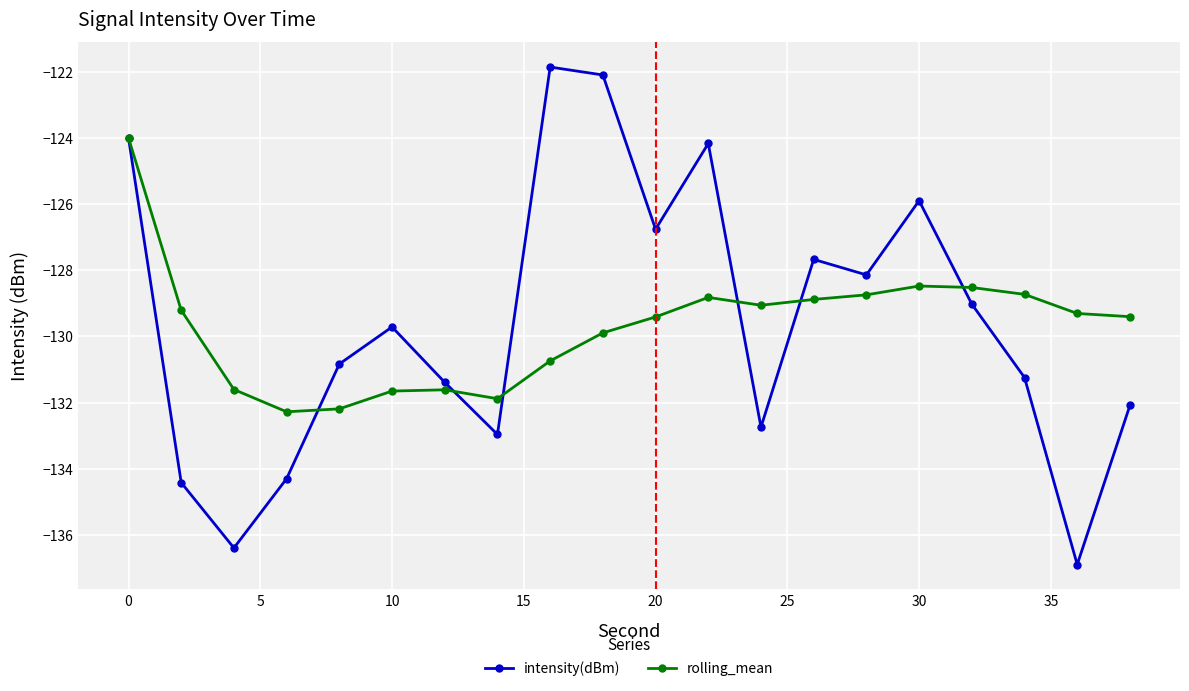

What is the greatest value displayed?

-121.8